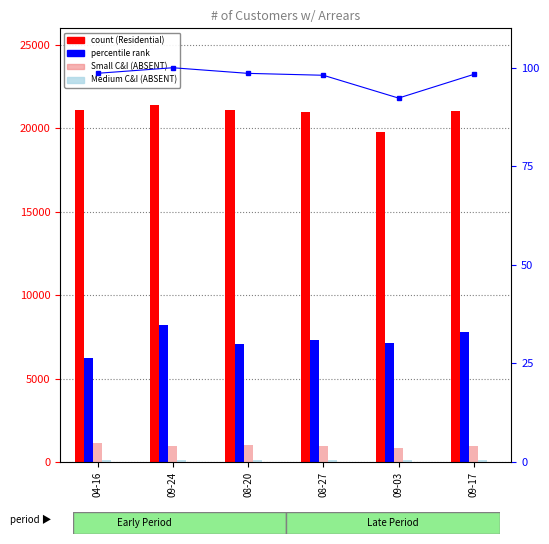

Which category has the highest value across all series?

09-24